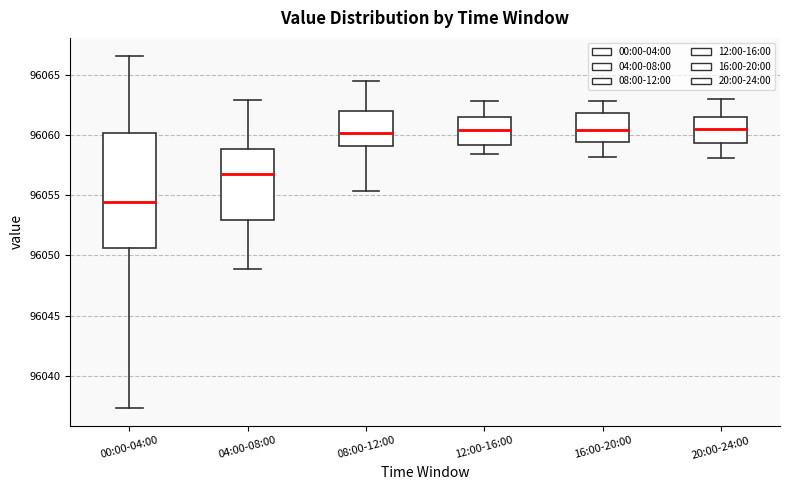

Reading left to right, transcribe this box plot: for each box, give where its median line is, the range the box spans, and where its two whiskers end, as read against the y-axis. The values are not printed on the chart, so give them approximately, as read against the axis.

00:00-04:00: median 96054.5, box 96050.5 to 96060.0, whiskers 96037.5 to 96066.5
04:00-08:00: median 96057.0, box 96053.0 to 96059.0, whiskers 96049.0 to 96063.0
08:00-12:00: median 96060.0, box 96059.0 to 96062.0, whiskers 96055.5 to 96064.5
12:00-16:00: median 96060.5, box 96059.0 to 96061.5, whiskers 96058.5 to 96063.0
16:00-20:00: median 96060.5, box 96059.5 to 96062.0, whiskers 96058.0 to 96063.0
20:00-24:00: median 96060.5, box 96059.5 to 96061.5, whiskers 96058.0 to 96063.0